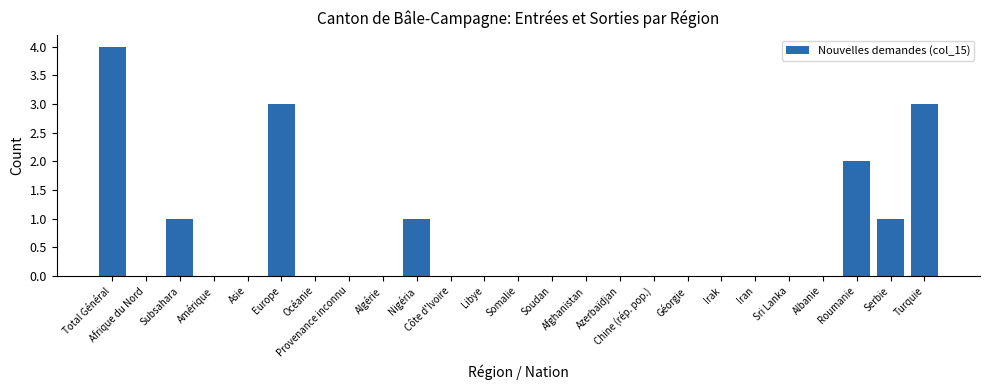

Count the number of data series in this chart.

1